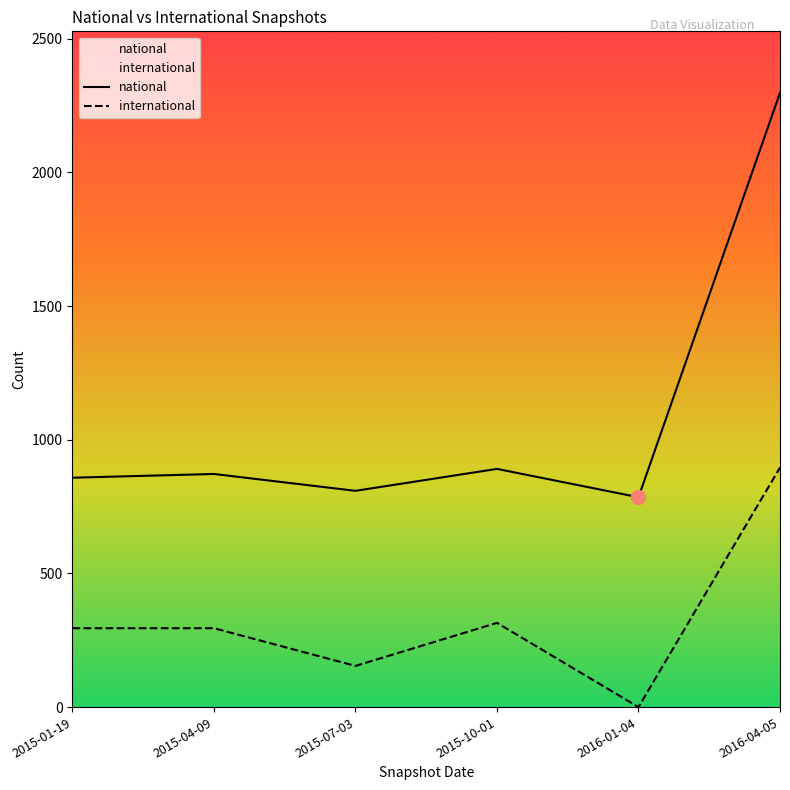

True or false: international has a value of 295 at 2015-04-09.

True